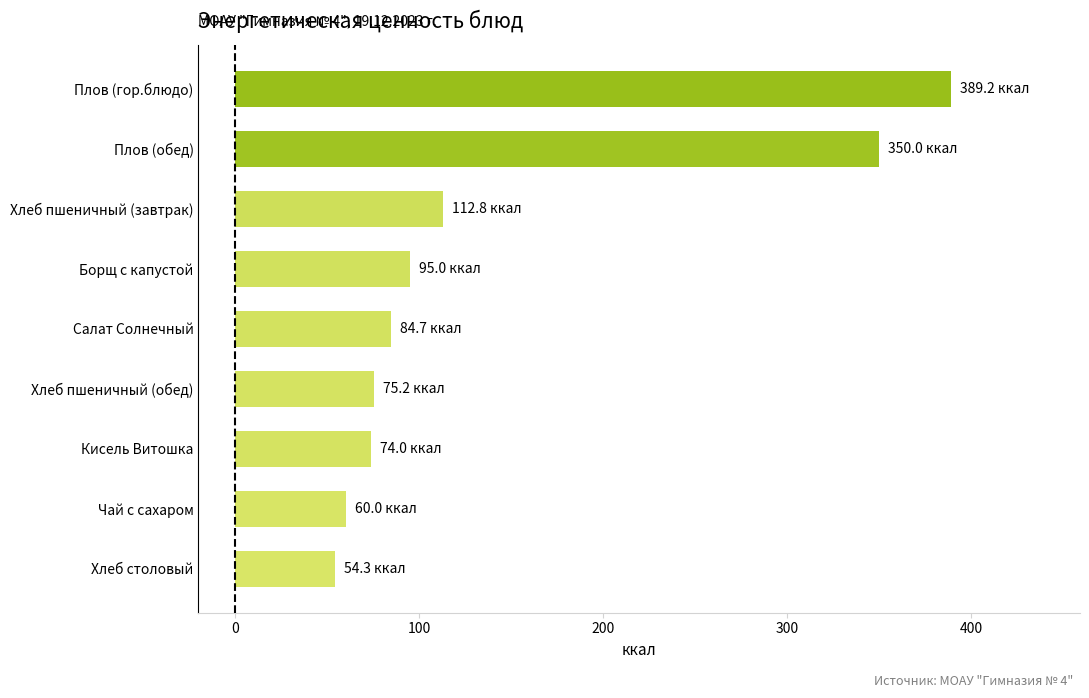

Between Кисель Витошка and Плов (обед), which is larger?

Плов (обед)